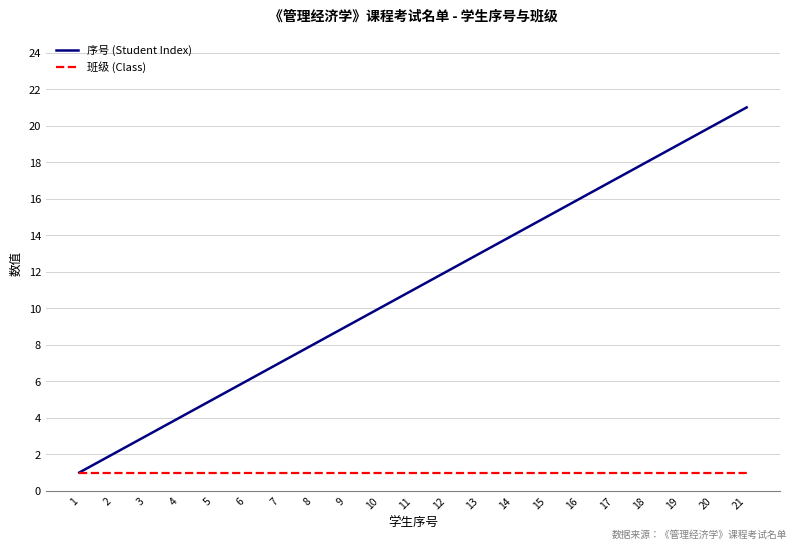

Which series has the largest total across all categories?

序号 (Student Index)